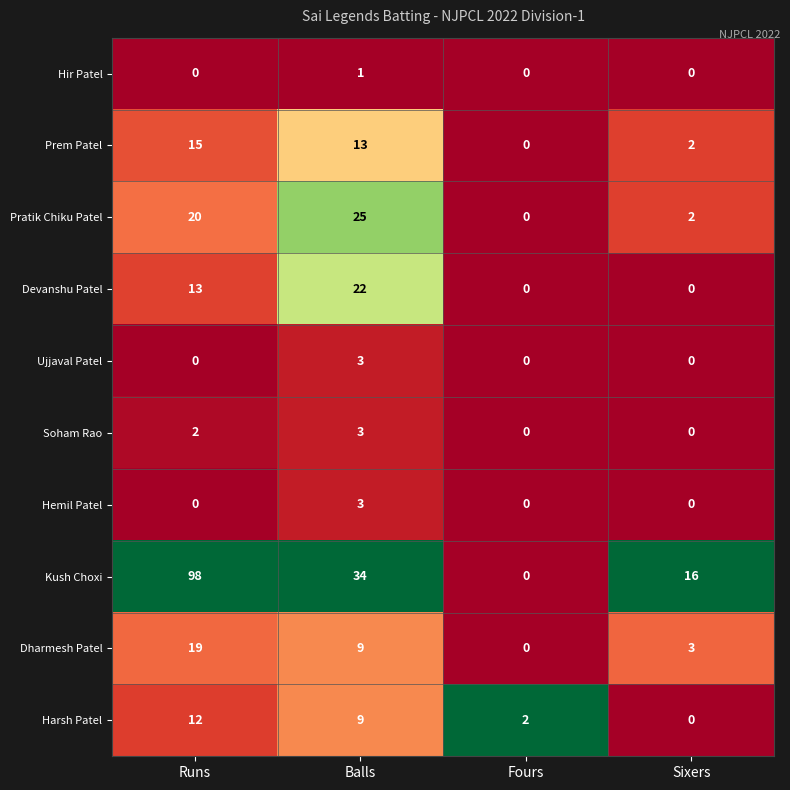

Is the value of Hemil Patel at Balls greater than the value of Hir Patel at Fours?

Yes